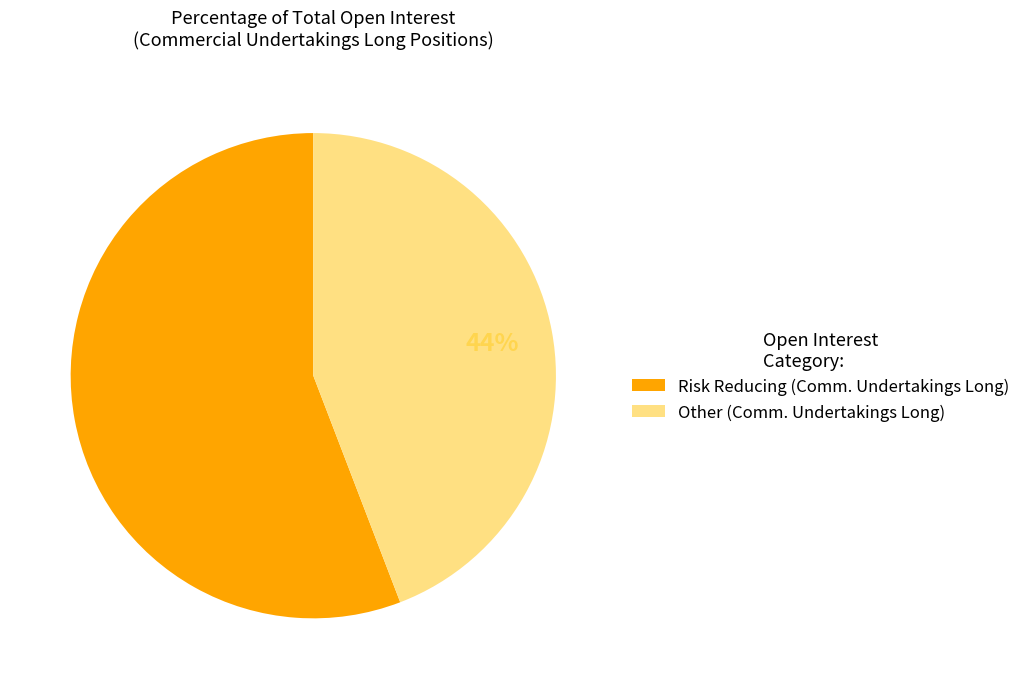

Rank the categories by value from lowest to highest.

Other (Comm. Undertakings Long), Risk Reducing (Comm. Undertakings Long)